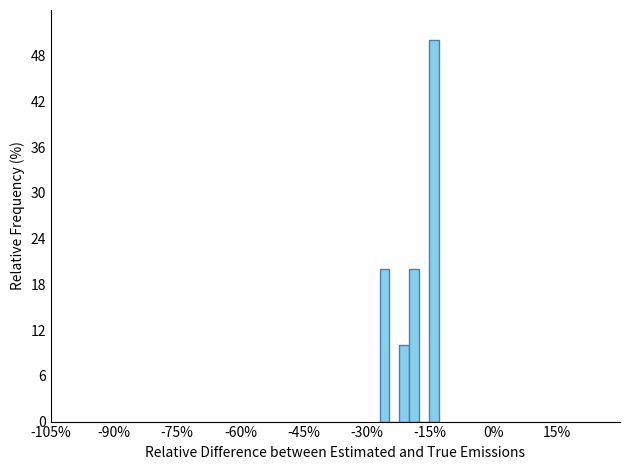

Around what value on the x-axis is the tallest bar? Give the approximate position of its centre, as read against the axis.

-14